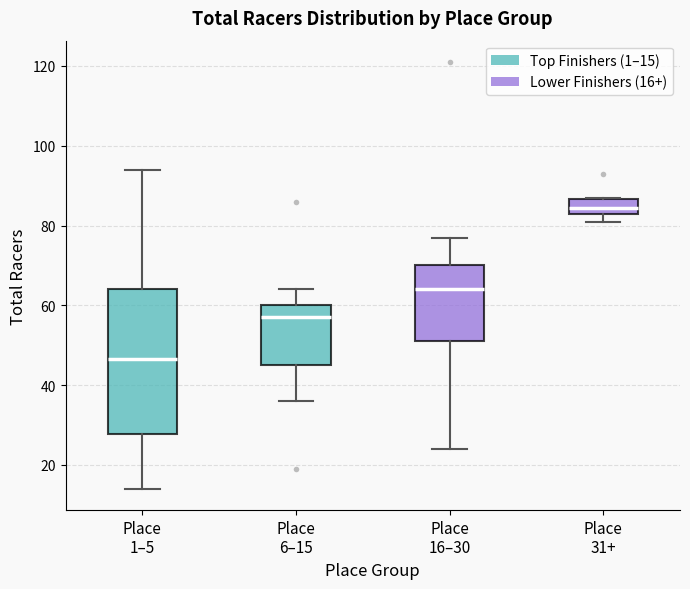

Comparing the boxes themselves (not the whiskers), which one is the tallest?

Place 1–5